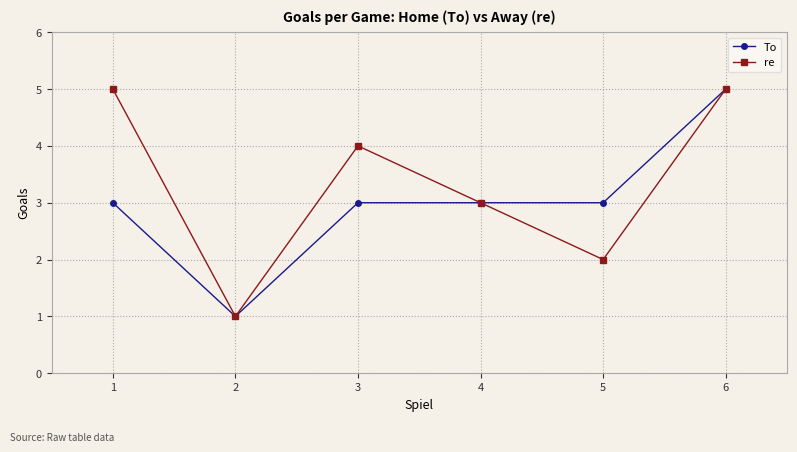

Is it true that To equals 8 at 6?

False